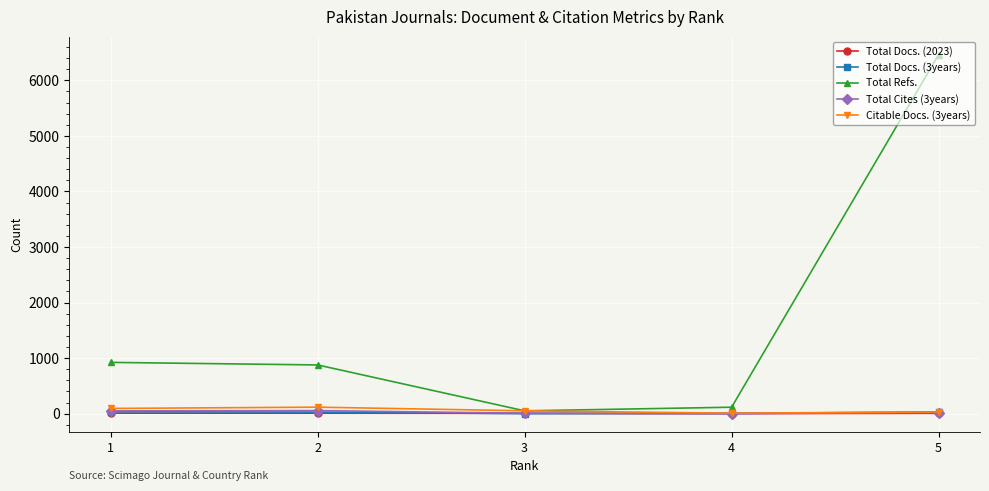

Which series has the widest spread of values?

Total Refs.